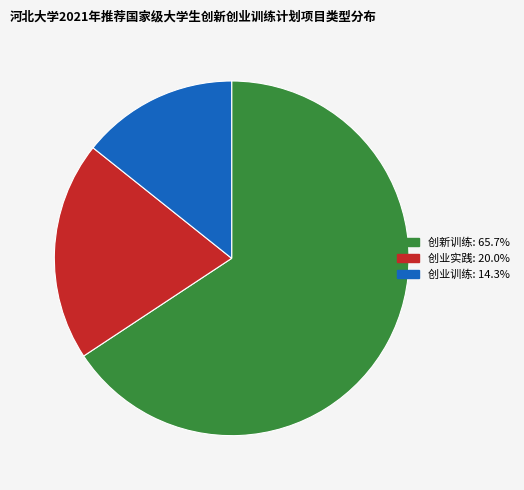

What is the ratio of the value at 创业训练 to the value at 创业实践?

0.7